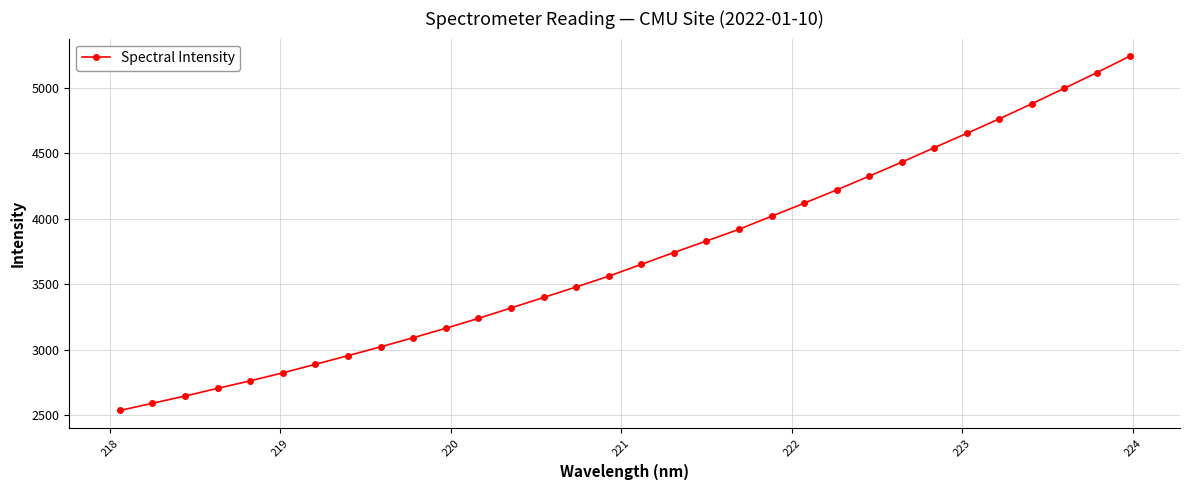

Reading right to left, extract all data points from this chart.

5240.4	5116.2	4996.8	4878.6	4763.3	4652.7	4543.1	4432.5	4325.8	4220.5	4119.1	4019.9	3920.4	3830.6	3743.1	3652.4	3562.5	3480.2	3400.0	3319.9	3240.5	3165.2	3093.0	3023.3	2956.3	2890.2	2825.0	2764.1	2706.8	2648.1	2592.7	2538.2